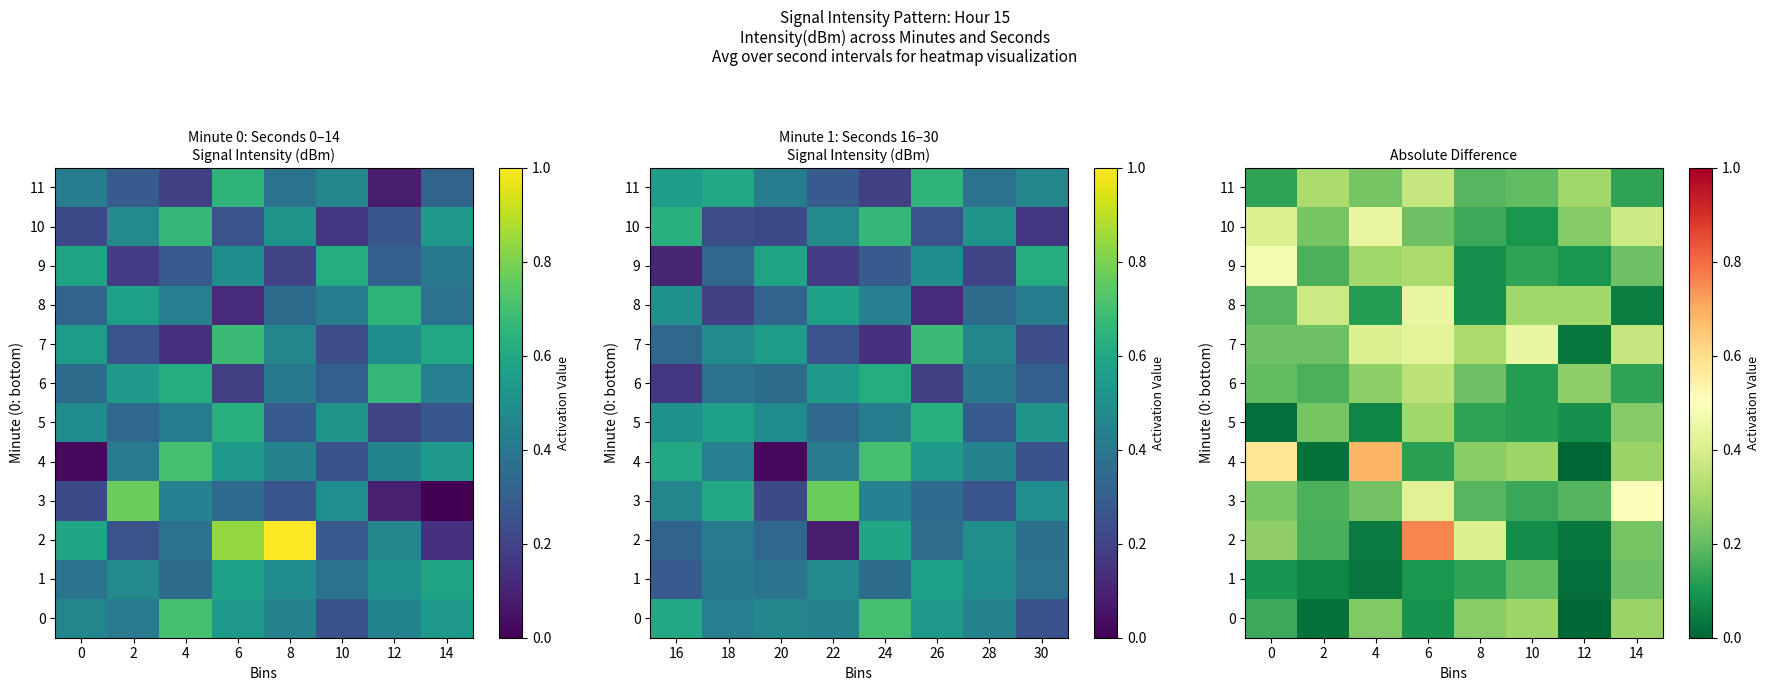

List the series in order of their peak value, lowest first.

1, 0, 5, 6, 11, 8, 10, 7, 9, 3, 4, 2